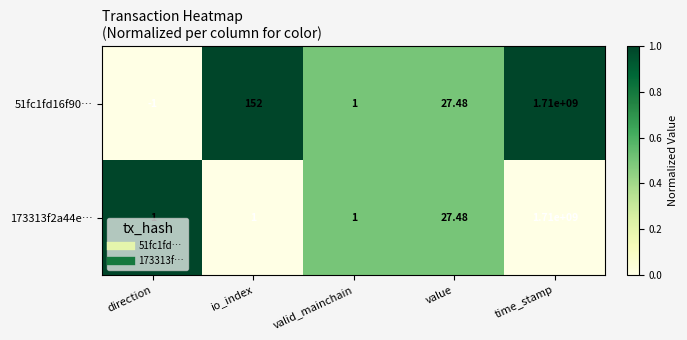

Which category has the lowest value in the 51fc1fd16f90… series?

direction